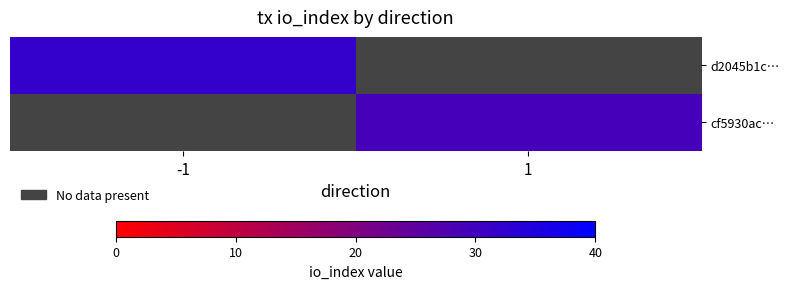

Which series has the largest range (max minus min)?

d2045b1c…